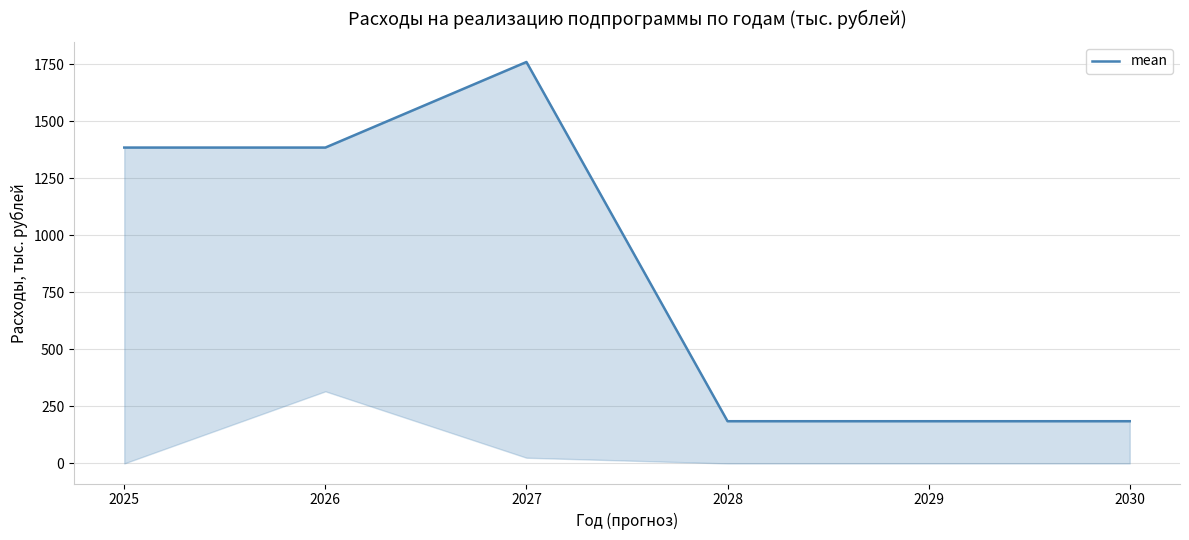

Is this an area chart (filled region under the line)?

No